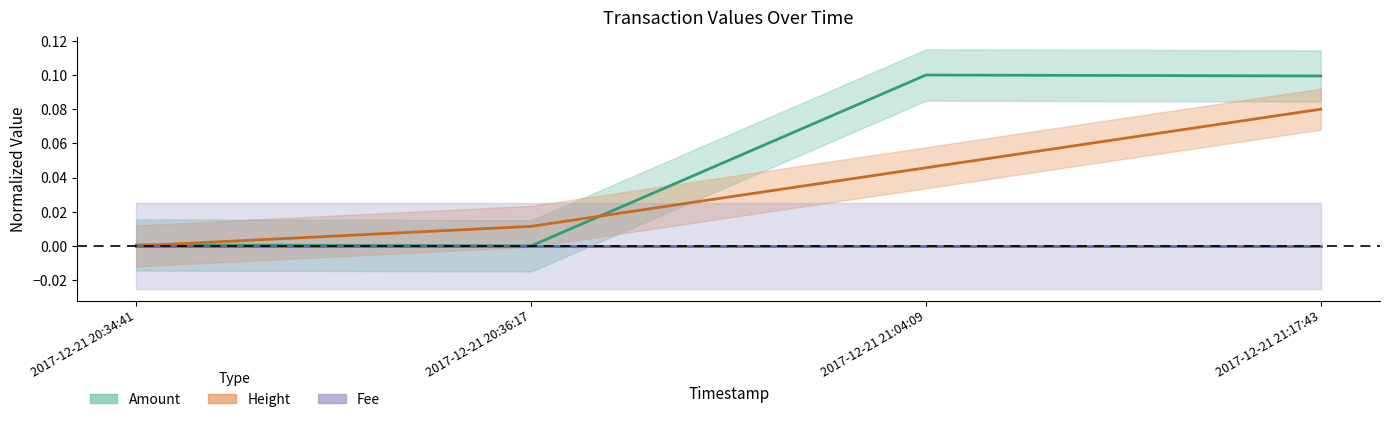

Which series has the largest total across all categories?

Amount